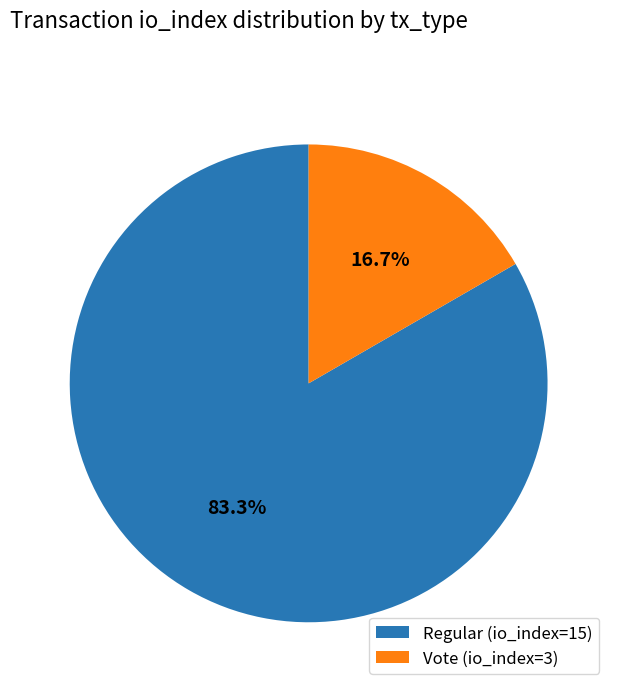

How many slices are in this pie chart?

2